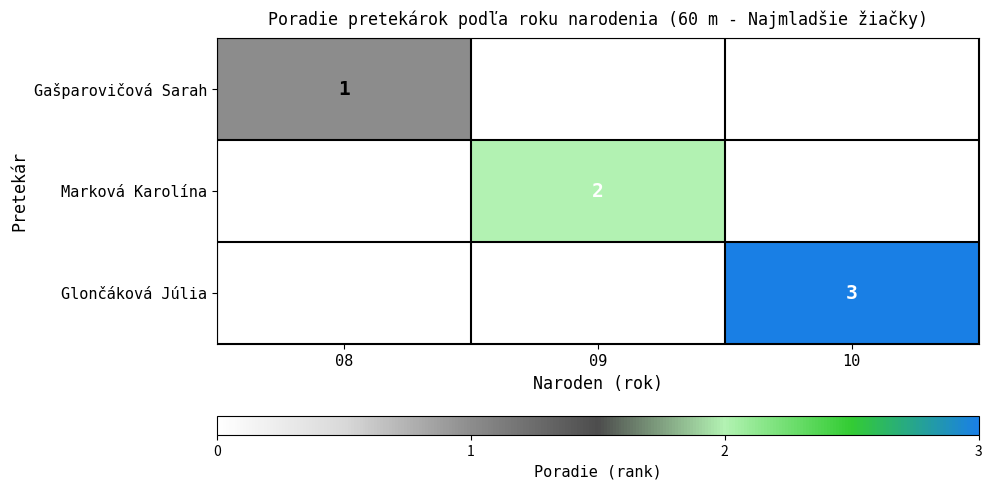

The value of Gašparovičová Sarah at 08 is 0.5. True or false?

False